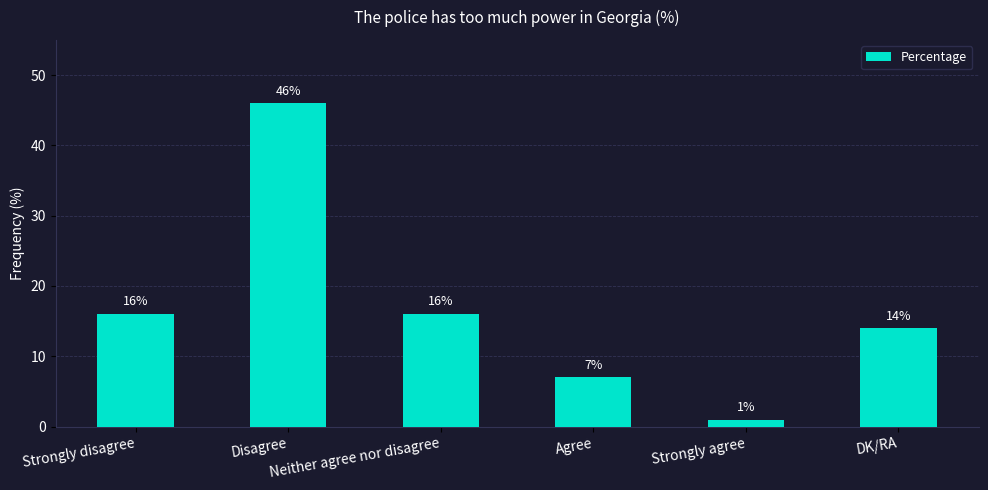

Are the bars grouped side by side (vs. stacked)?

No